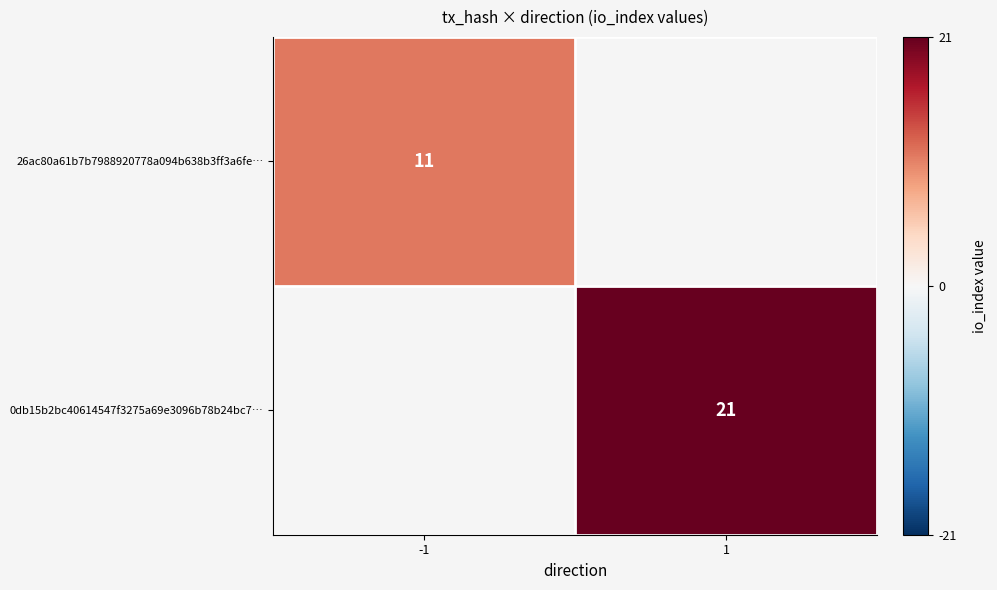

The value of 26ac80a61b7b7988920778a094b638b3ff3a6fe… at -1 is 4. True or false?

False